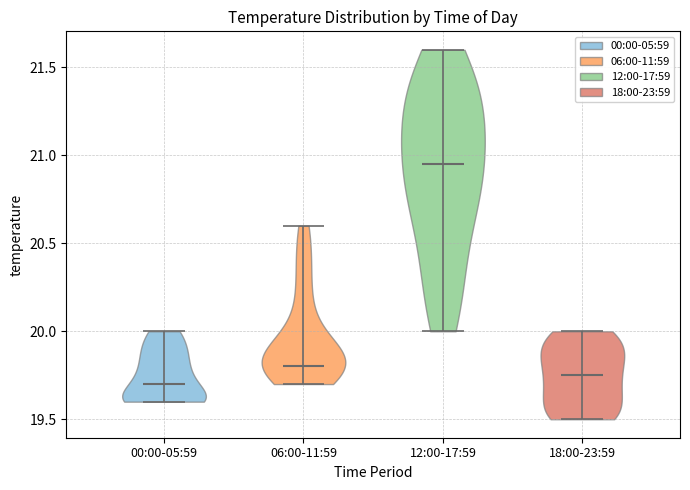

Reading left to right, read every violin against the y-axis: where its median line is, and the lowest and highest points it reaches. The values are not printed on the chart, so give them approximately, as read against the axis.

00:00-05:59: median line 19.70, lowest point 19.60, highest point 20.00
06:00-11:59: median line 19.80, lowest point 19.70, highest point 20.60
12:00-17:59: median line 20.95, lowest point 20.00, highest point 21.60
18:00-23:59: median line 19.75, lowest point 19.50, highest point 20.00